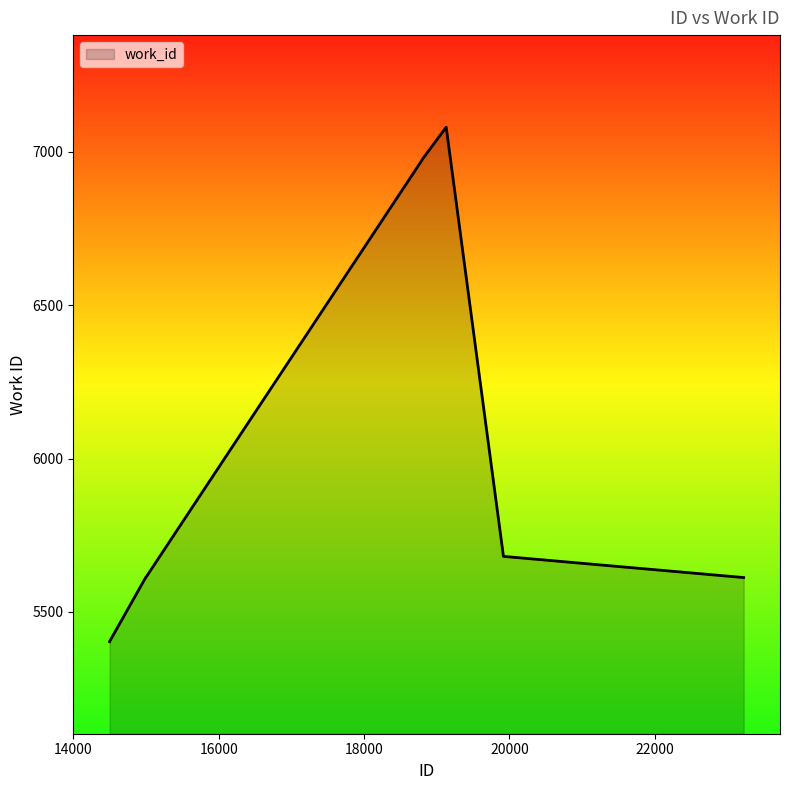

What is the minimum value shown in the chart?

5403